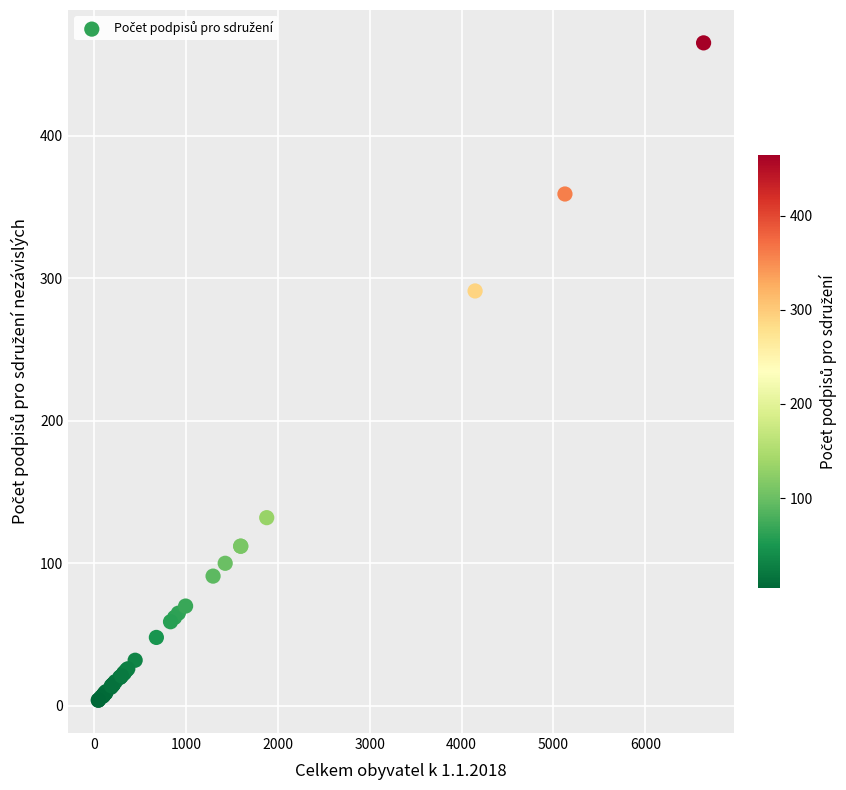

What Y value in the scatter plot is closest to 234?

291